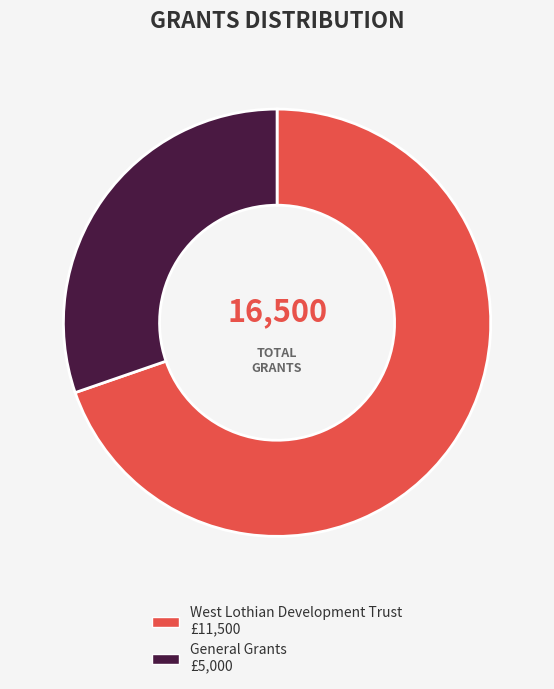

True or false: General Grants accounts for 30% of the total.

True